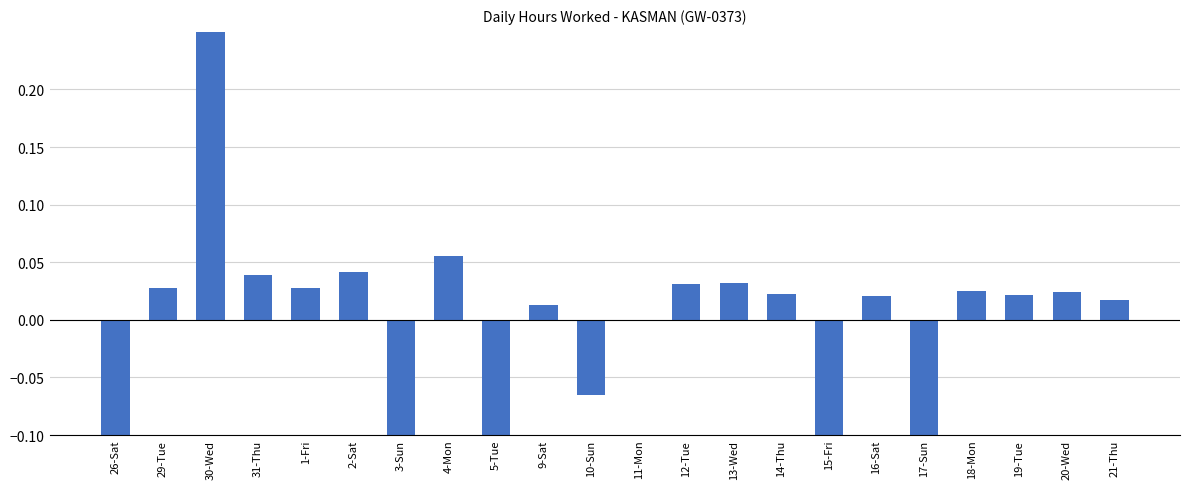

What is the label of the 15th bar from the left?

14-Thu